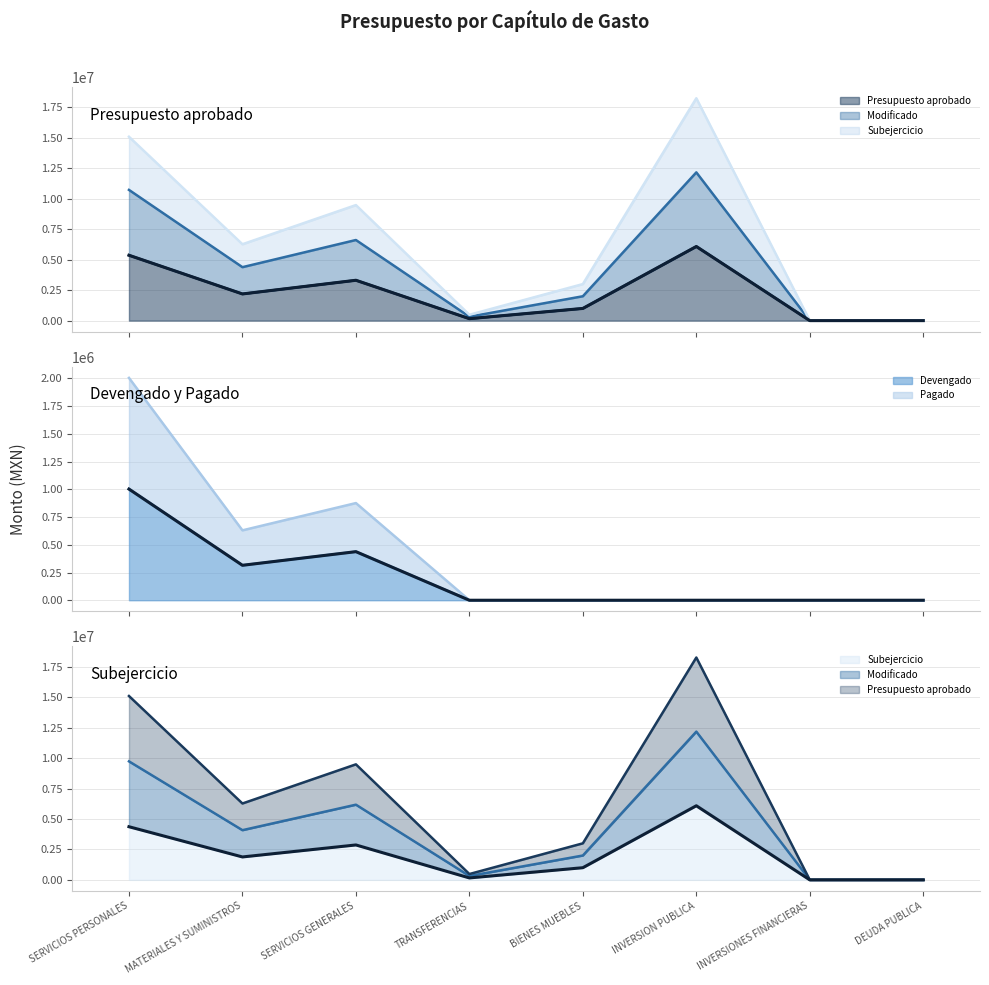

The Modificado series shows 6469047.2 at MATERIALES Y SUMINISTROS. True or false?

False